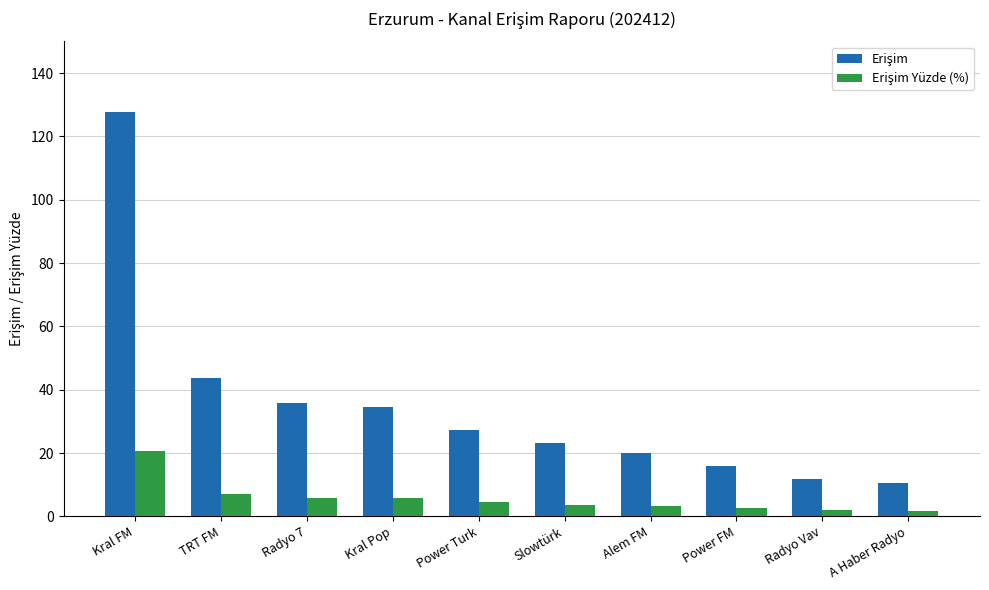

Which label corresponds to the largest value in the chart?

Kral FM